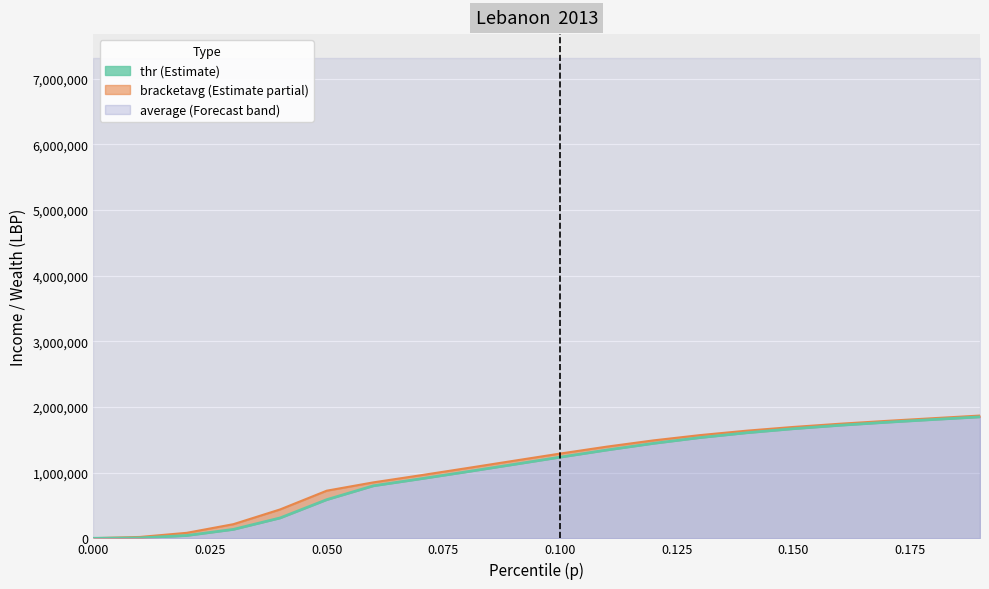

Is the value of bracketavg line at 13 greater than the value of thr line at 0.200?

Yes